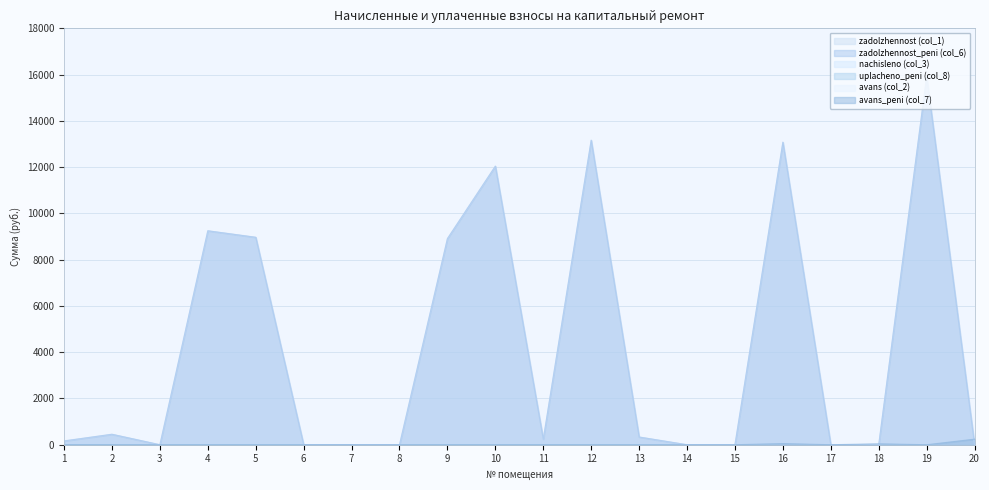

What is the spread (max minus min) of values at 2?

452.2